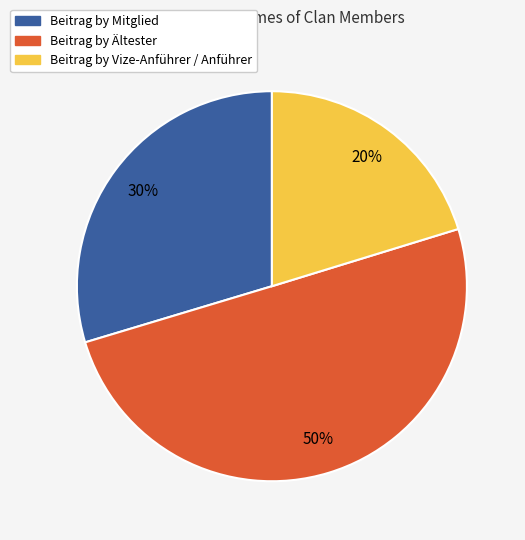

To the nearest percent, what is the average slice percentage?

33%